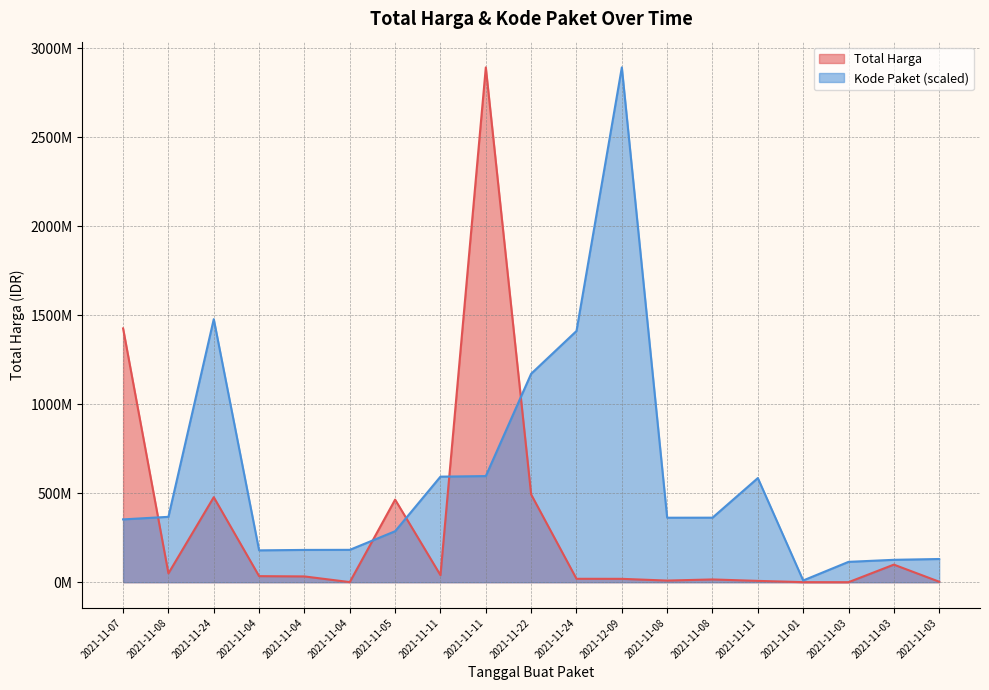

Does the chart display data point markers on the line(s)?

No